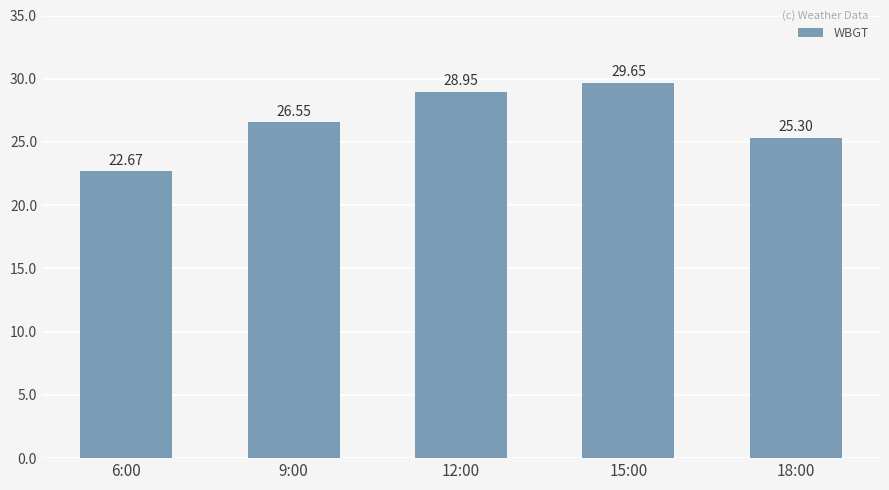

Is it true that the value at 12:00 is 28.9?

True